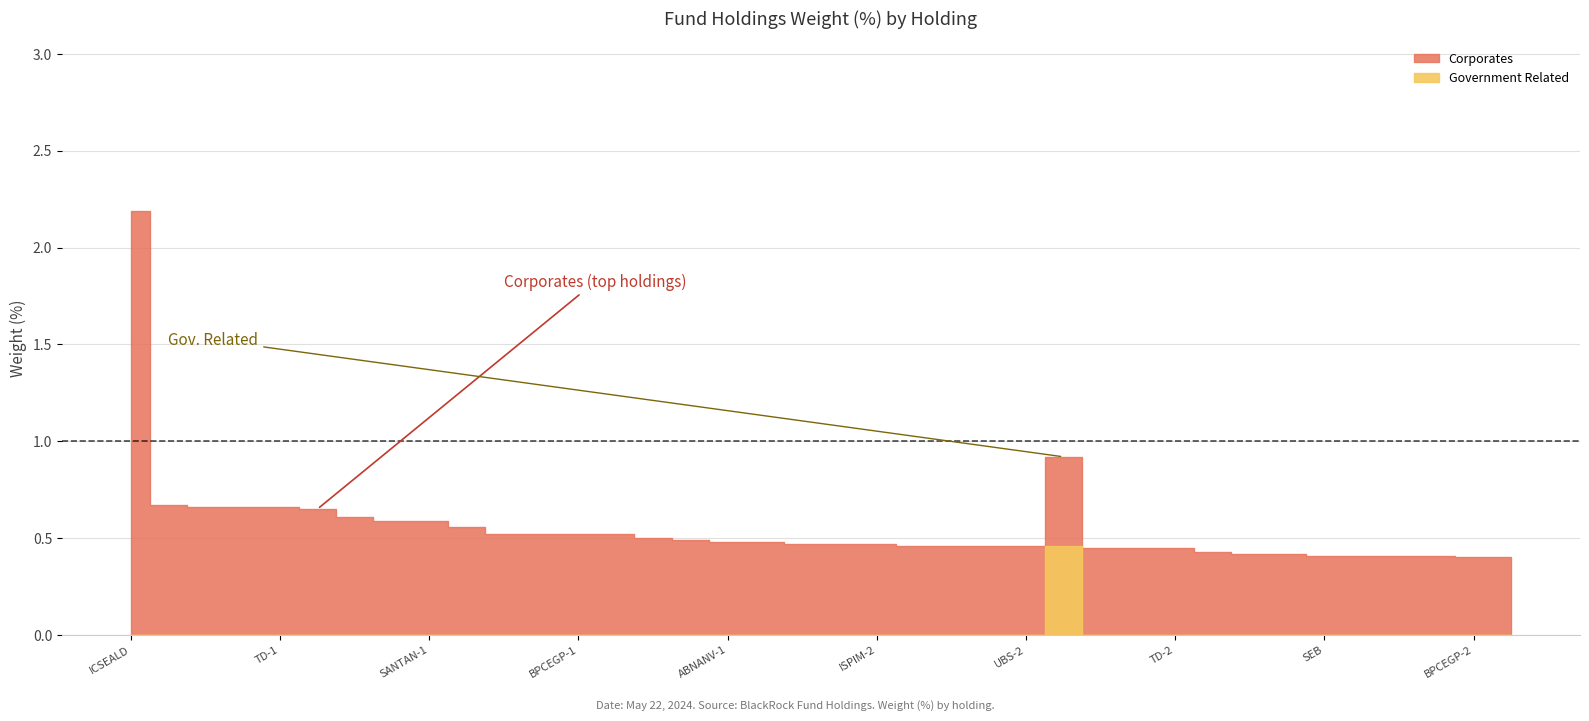

What is the sum of the Corporates values at UBS-2 and ISPIM-1?

1.1